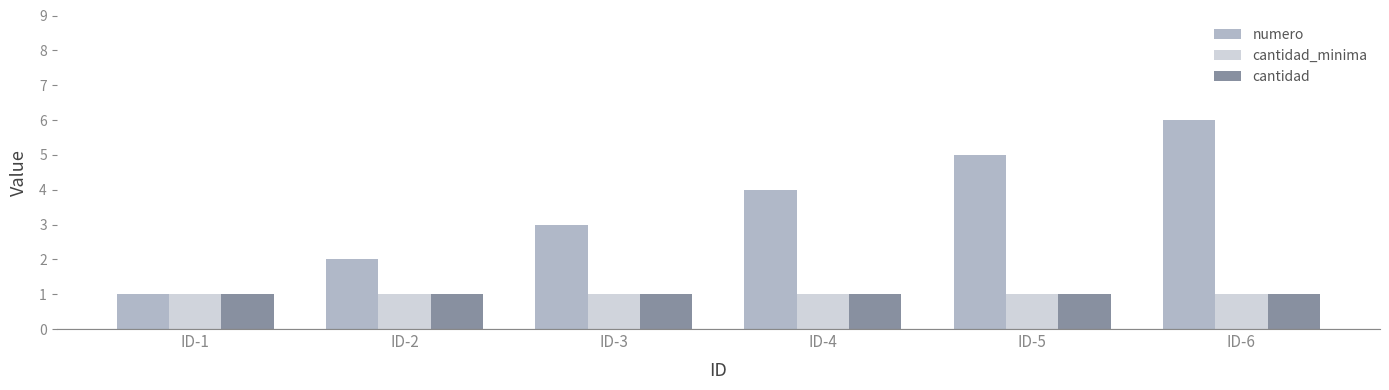

True or false: cantidad_minima has a value of 1 at ID-4.

True